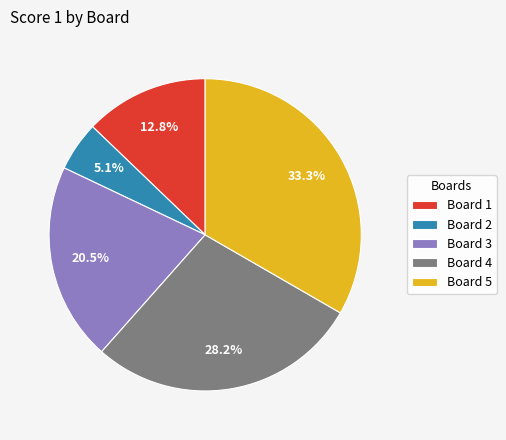

Does Board 4 account for over 50% of the chart?

No